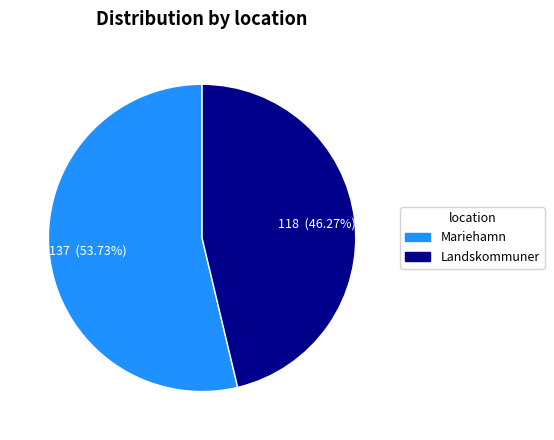

Is there a majority slice in this chart?

Yes